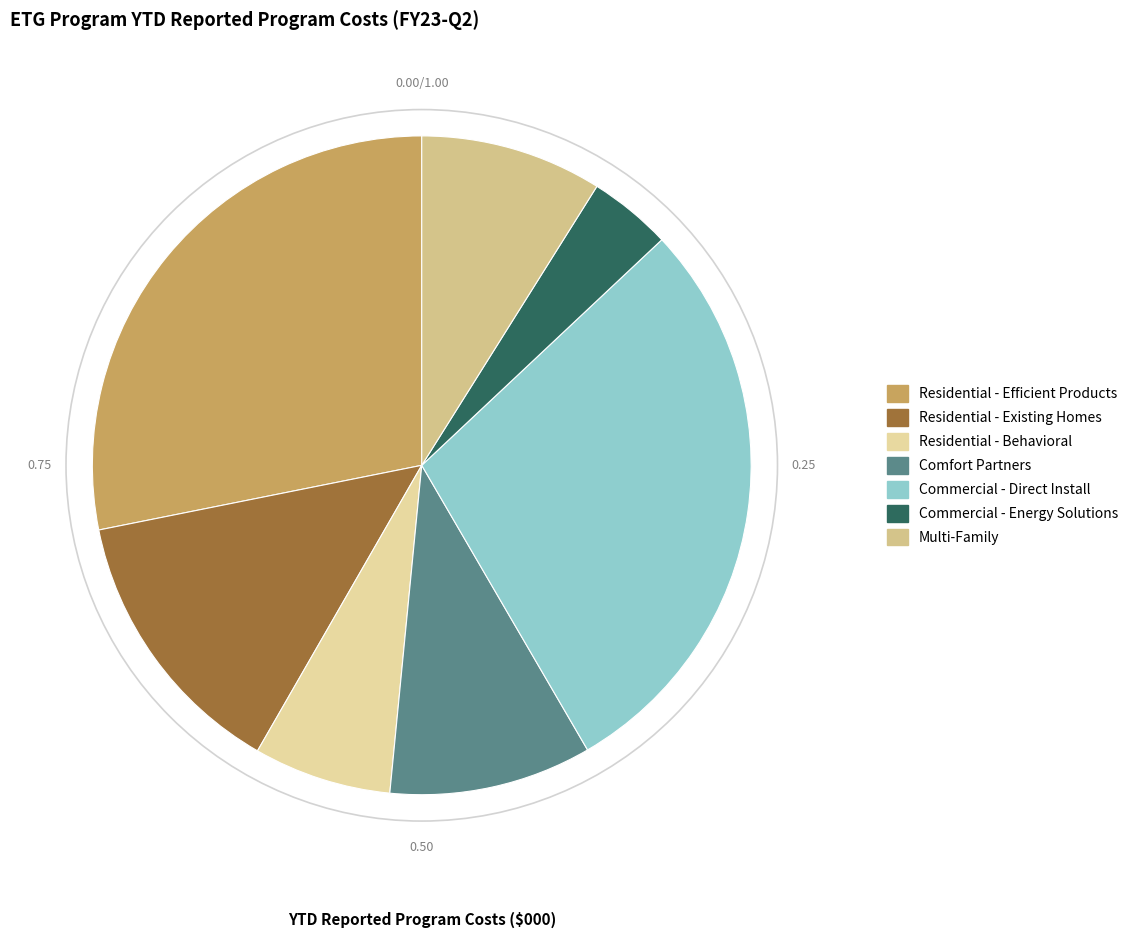

Is it true that Residential - Existing Homes is 2% of the pie?

False